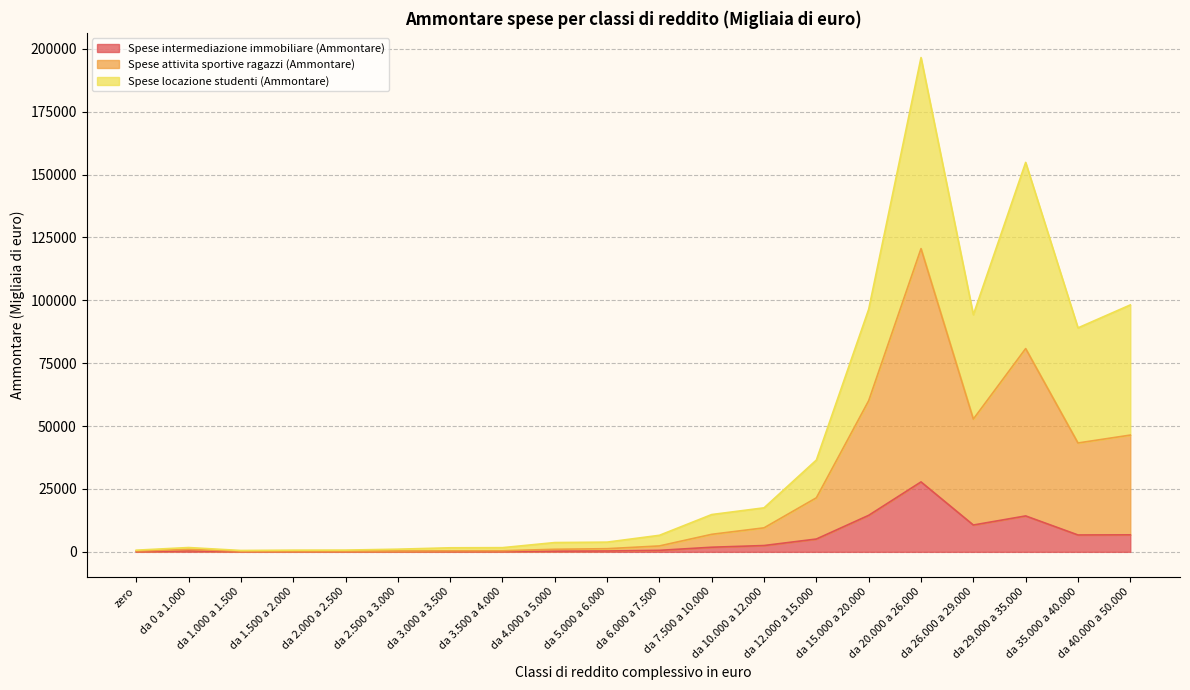

What is the difference between the highest and lowest values at da 2.500 a 3.000?

968